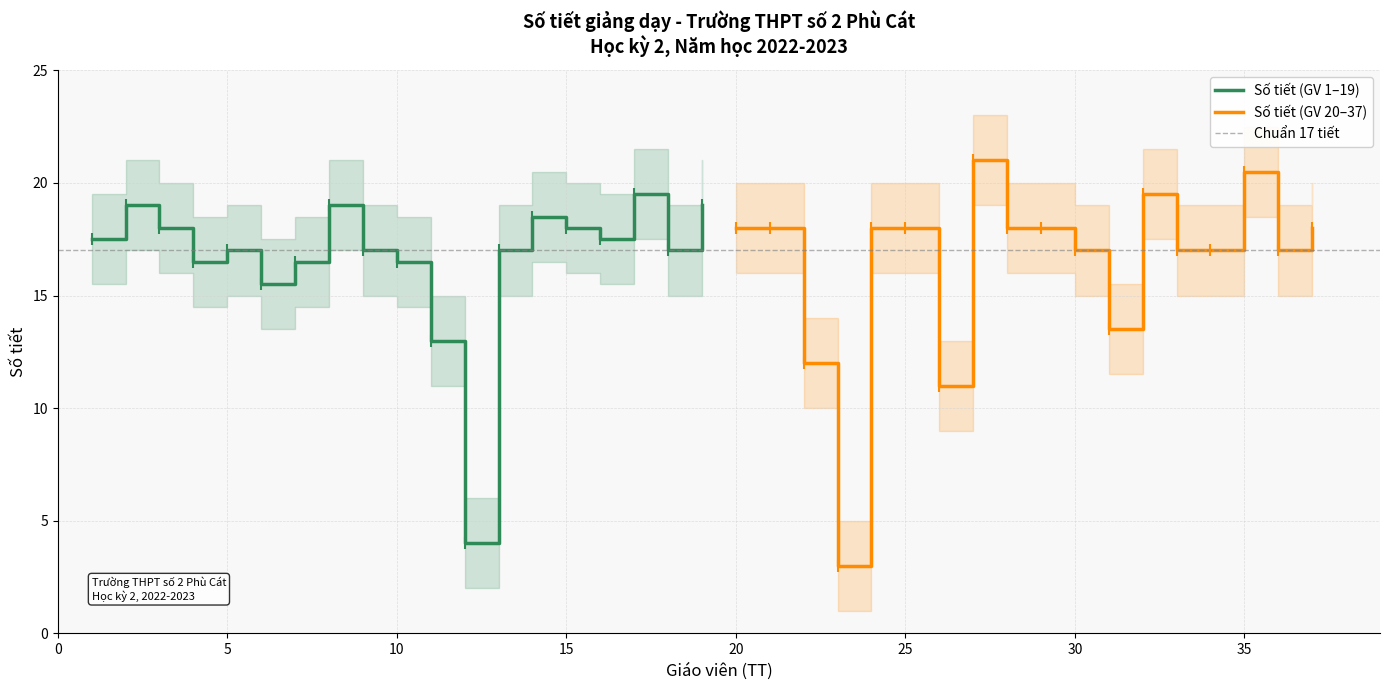

What is the minimum value for Số tiết (GV 1–19)?

4.0